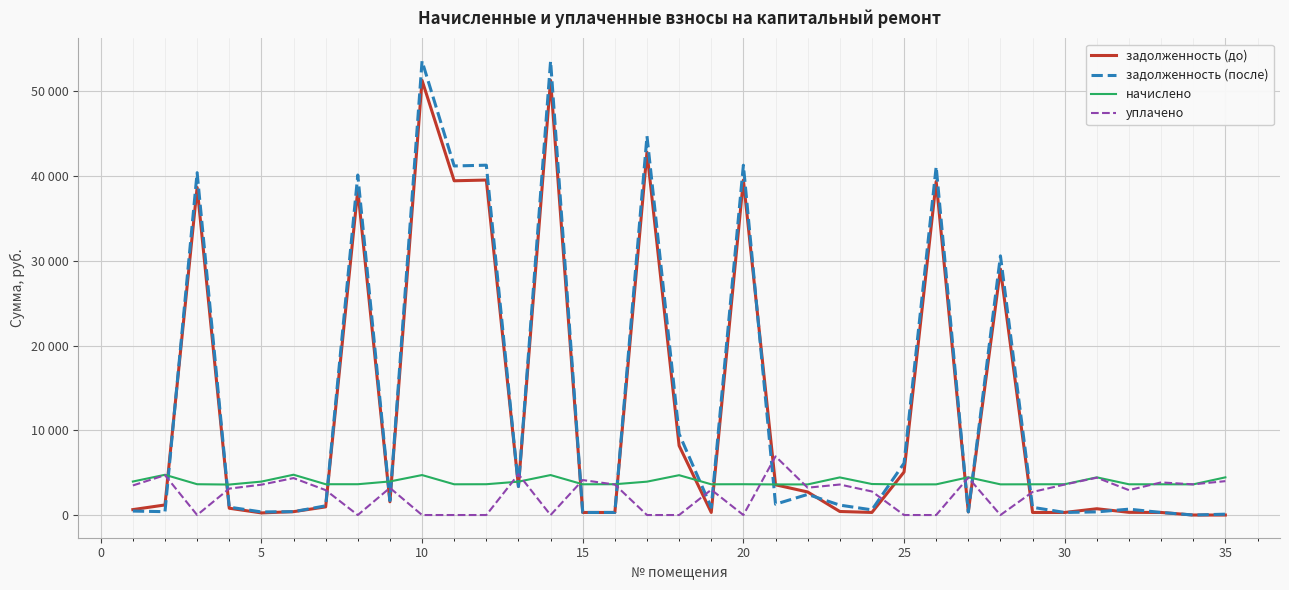

Does the chart display data point markers on the line(s)?

No